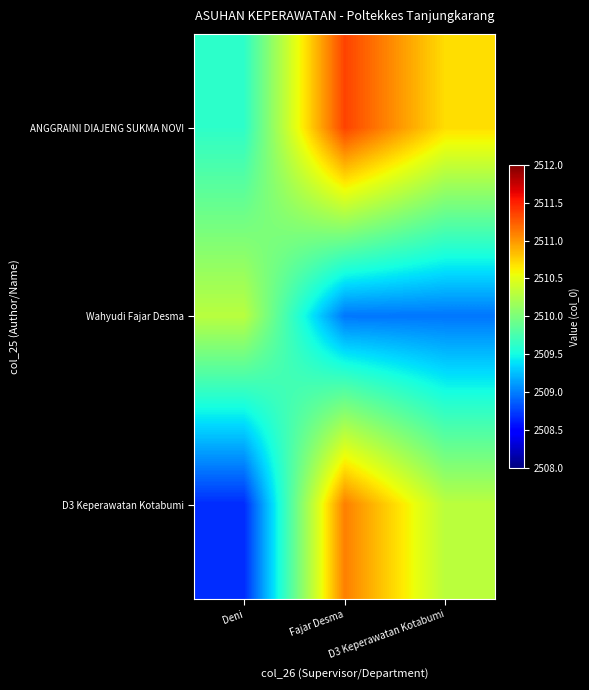

Which series has the widest spread of values?

D3 Keperawatan Kotabumi